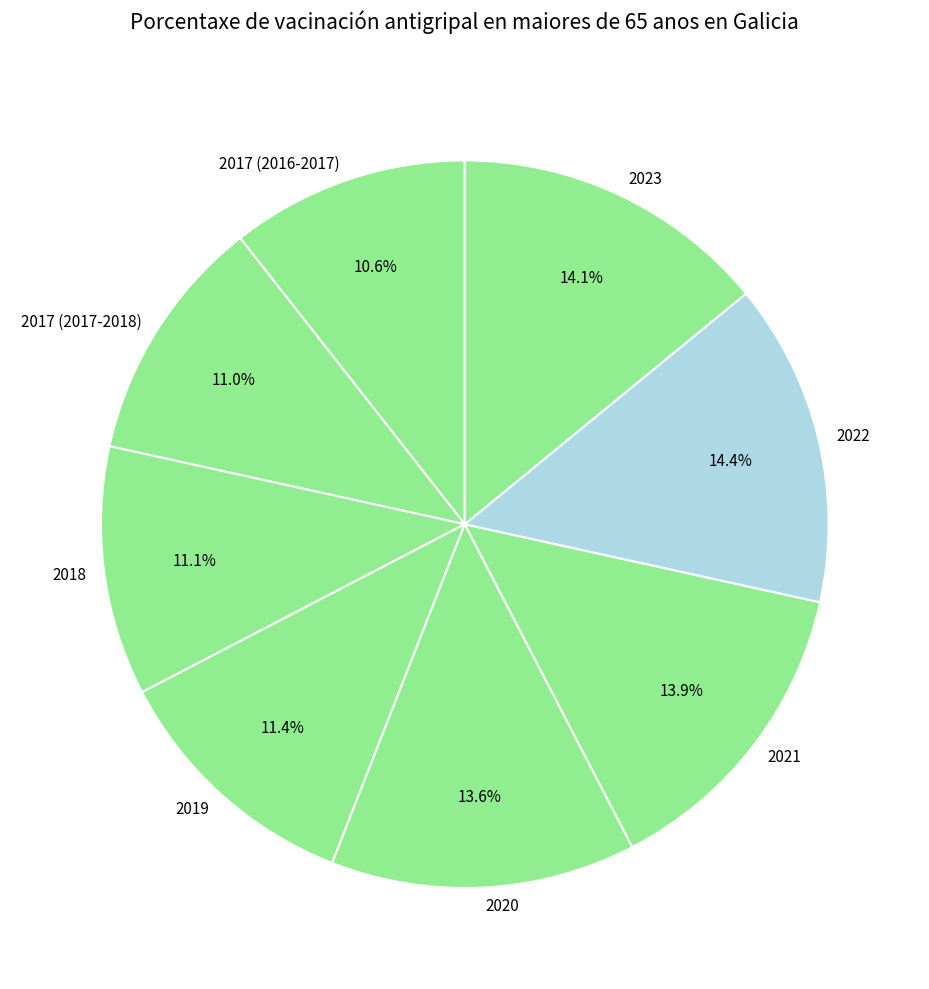

What percentage is NOT represented by 2017 (2016-2017)?

89.4%